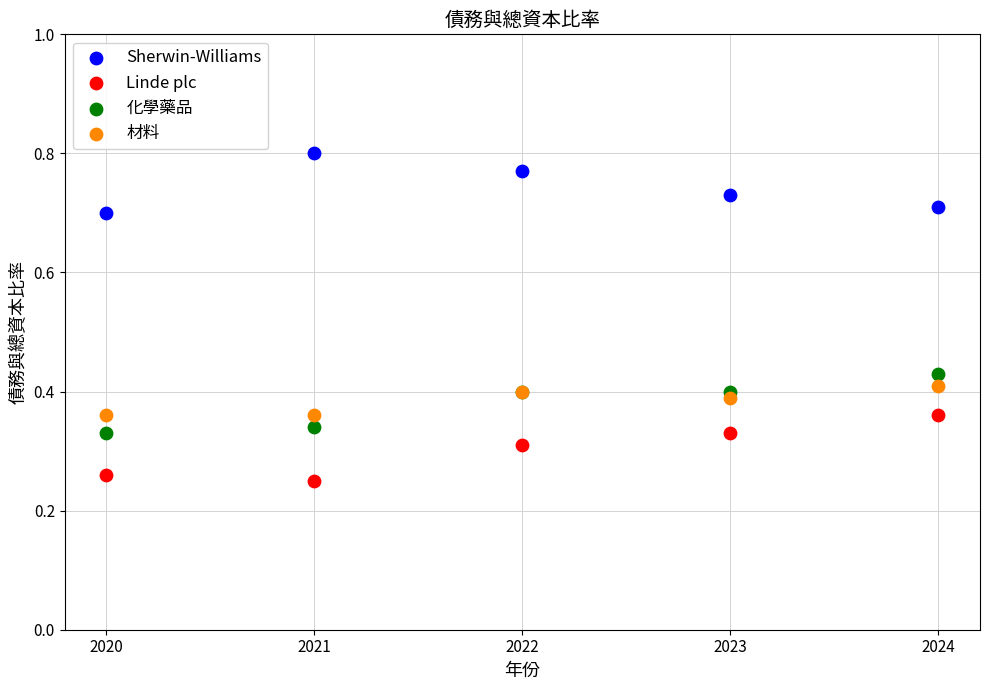

Which series reaches the maximum Y coordinate?

Sherwin-Williams